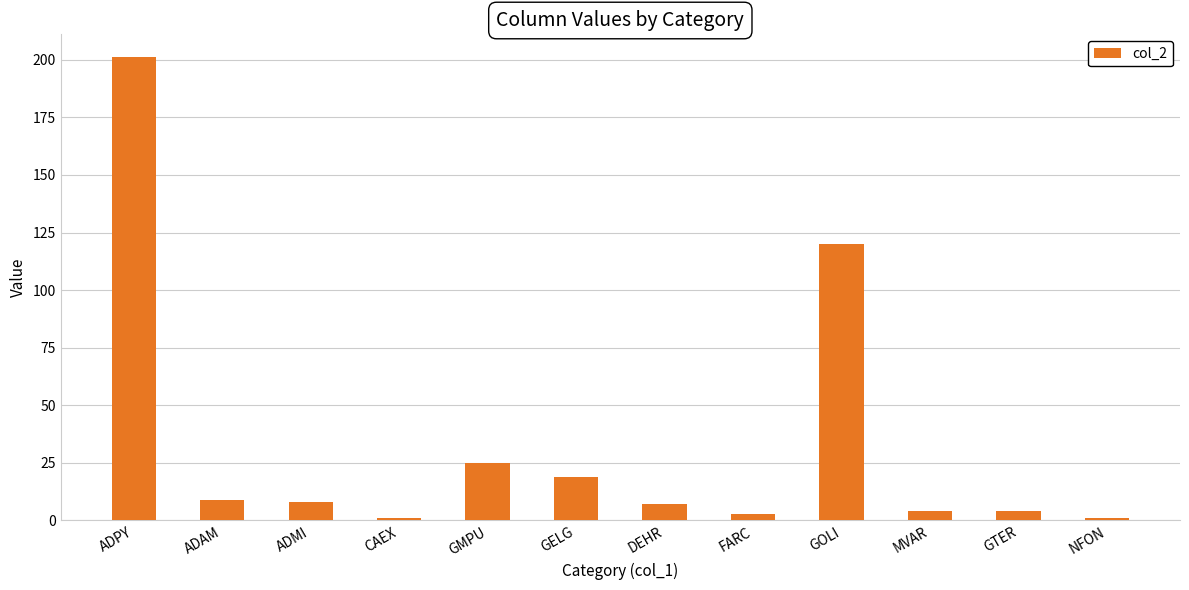

Which has a higher value, CAEX or ADMI?

ADMI